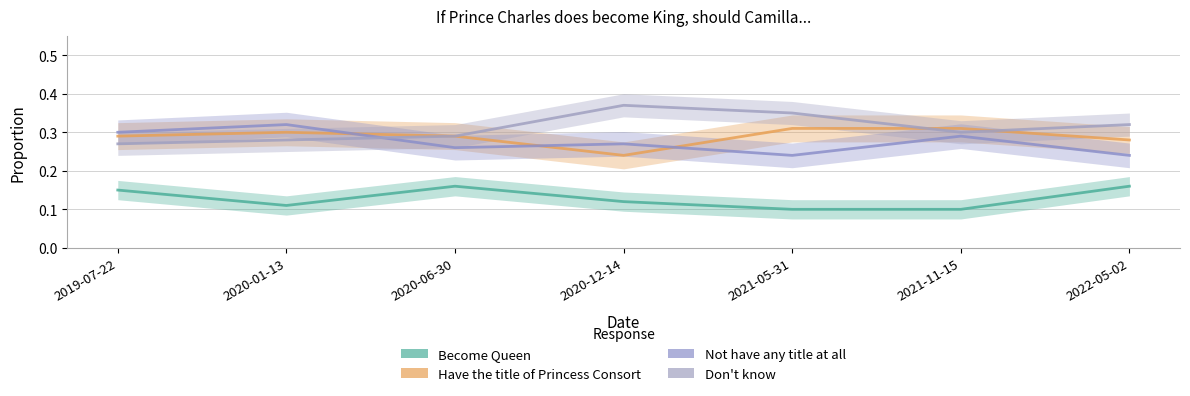

True or false: Have the title of Princess Consort and Not have any title at all intersect in this chart.

True